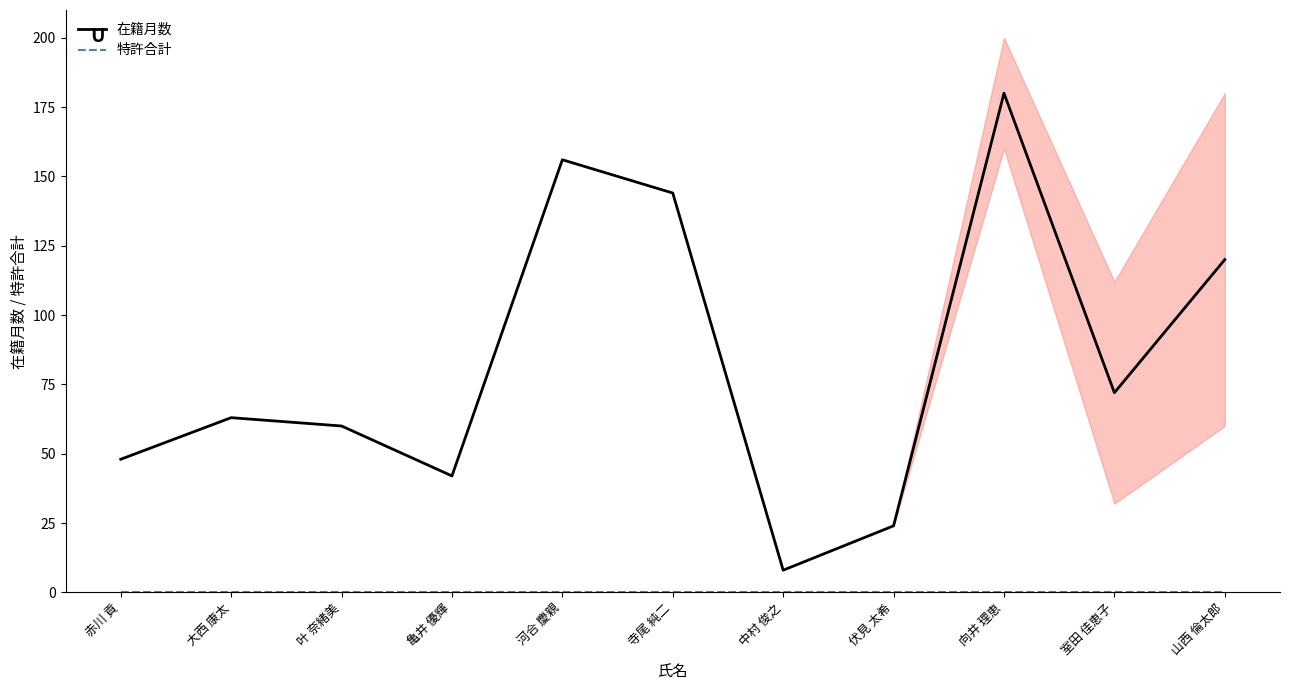

Which series has the widest spread of values?

在籍月数